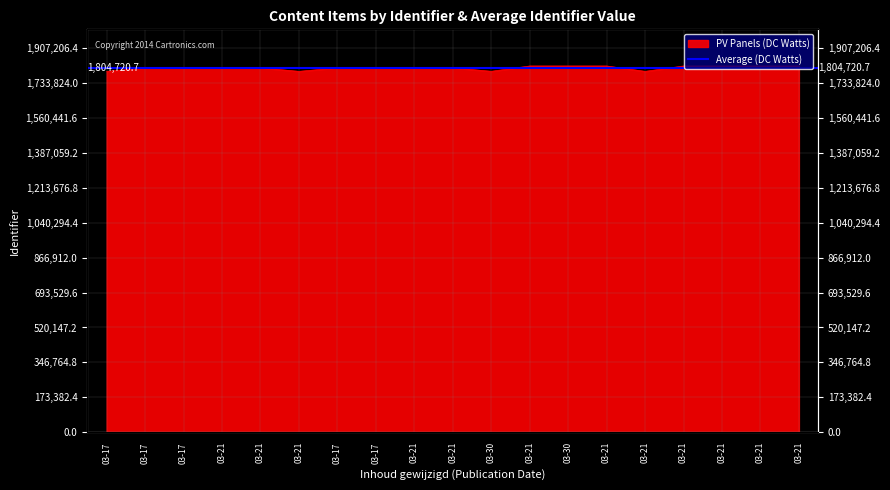

At which category does the data reach its first local valley?

03-21